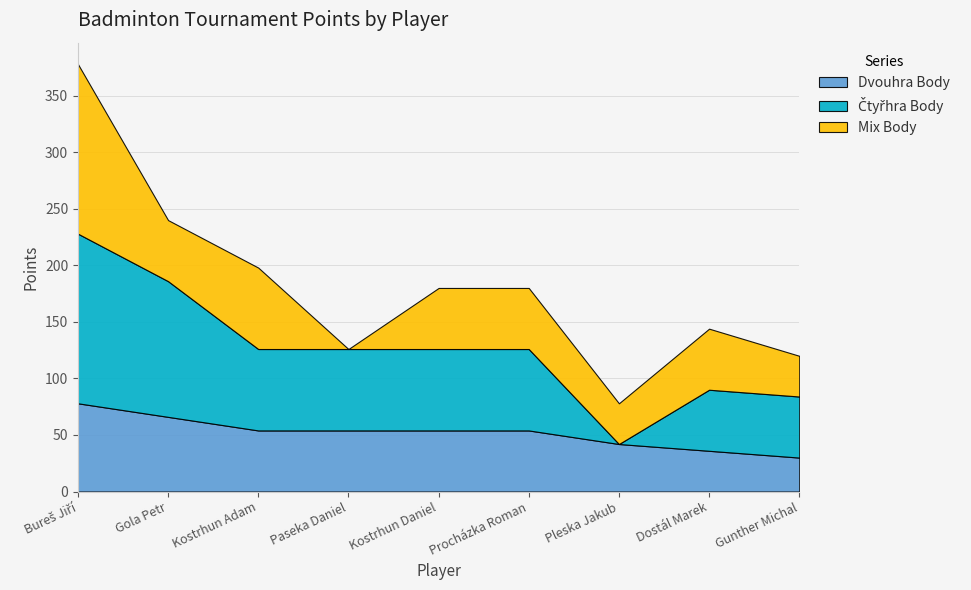

What is the value of the Mix Body point at the 9th from the left?

36